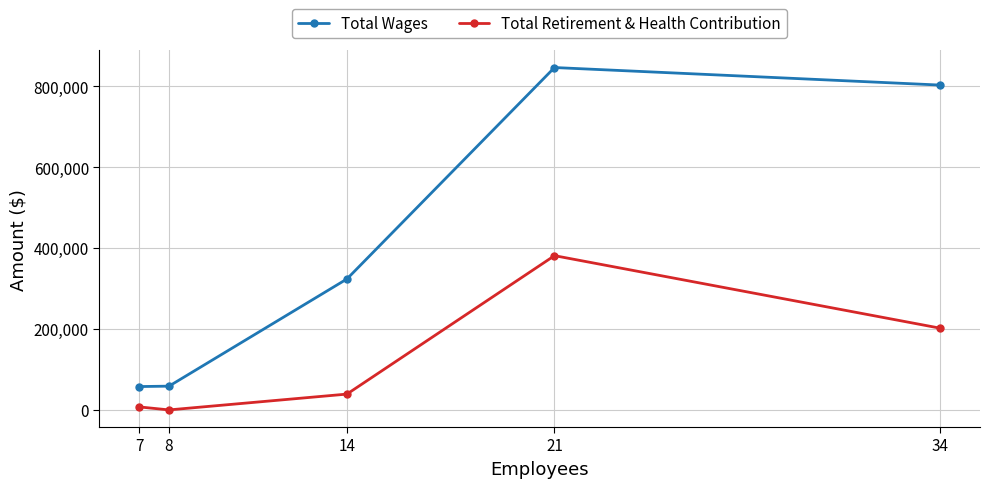

What is the average value of the Total Retirement & Health Contribution series?

125927